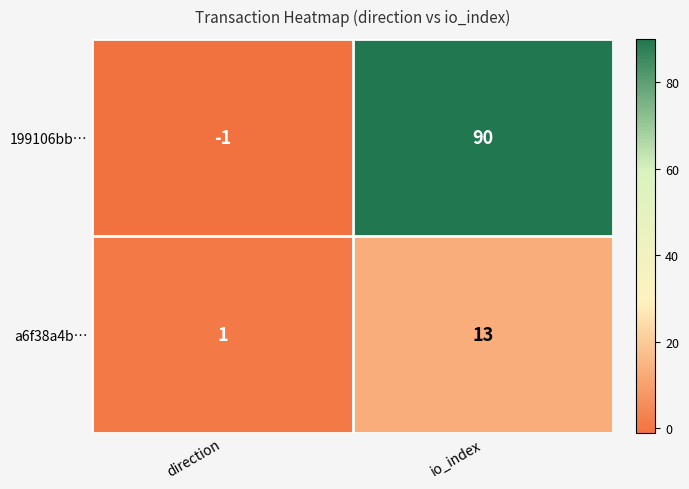

What is the difference between the a6f38a4b… values at direction and io_index?

12